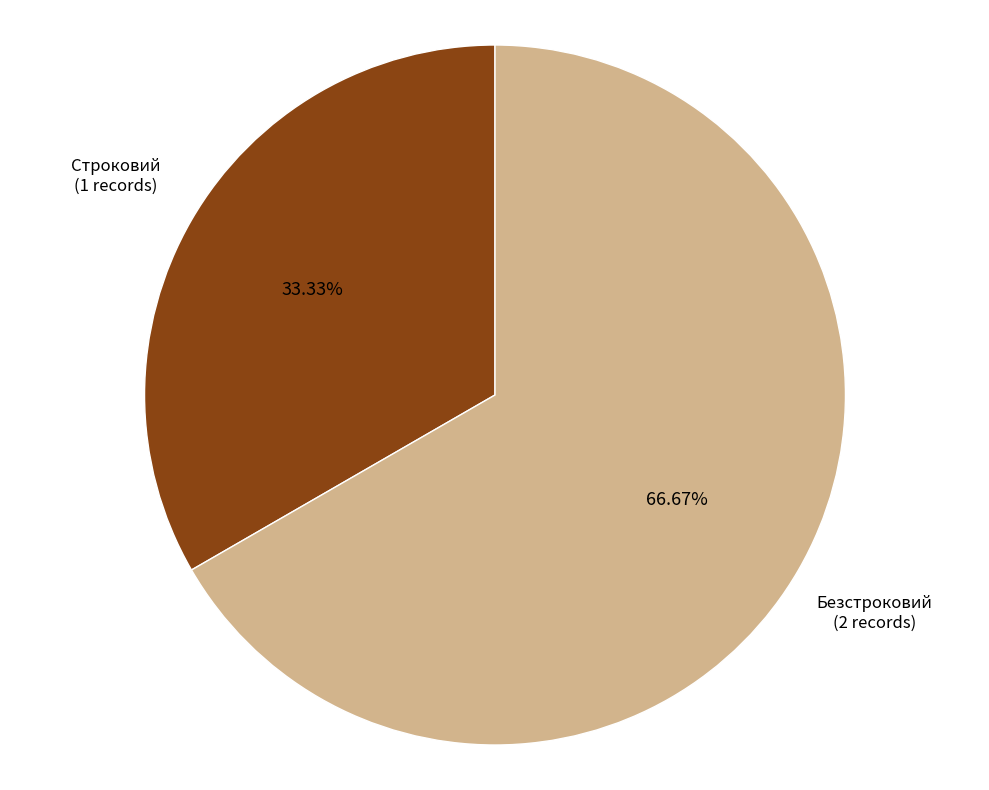

Is there any slice that represents more than half of the pie?

Yes